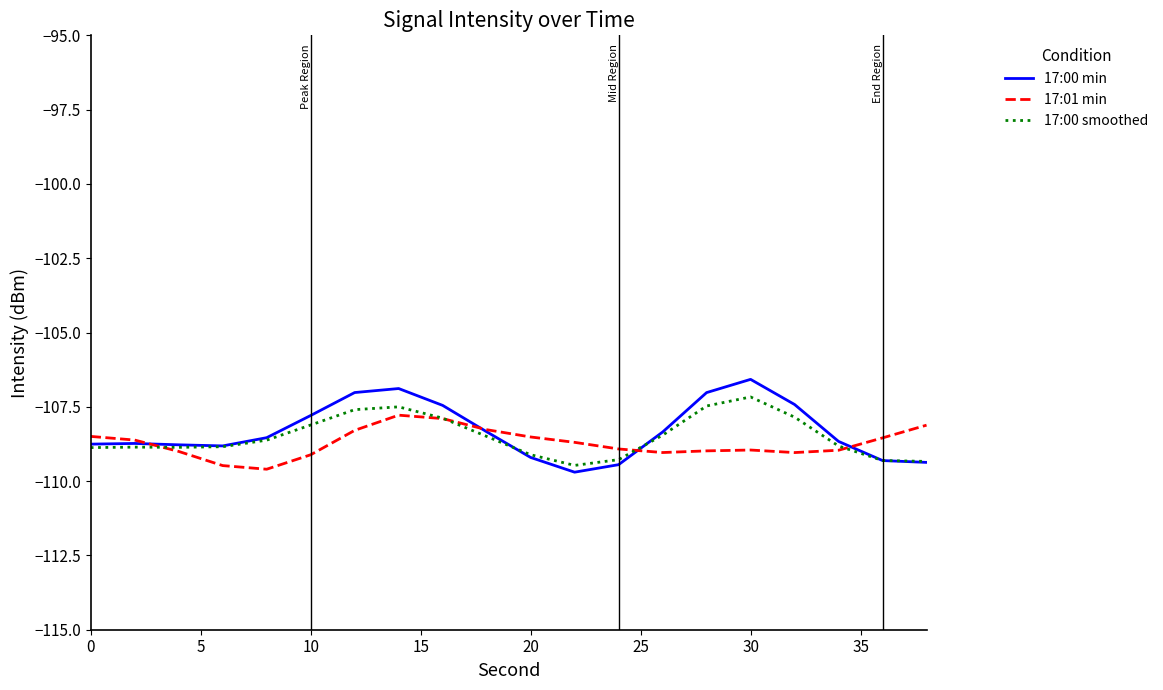

Which series has the largest range (max minus min)?

17:00 min